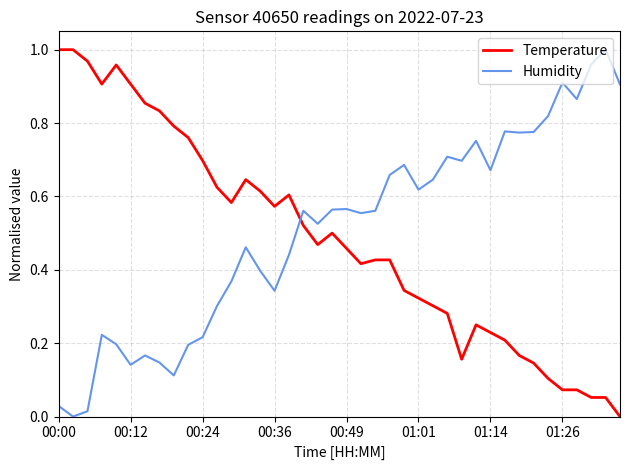

Which series ends up on top after the final intersection of Temperature and Humidity?

Humidity